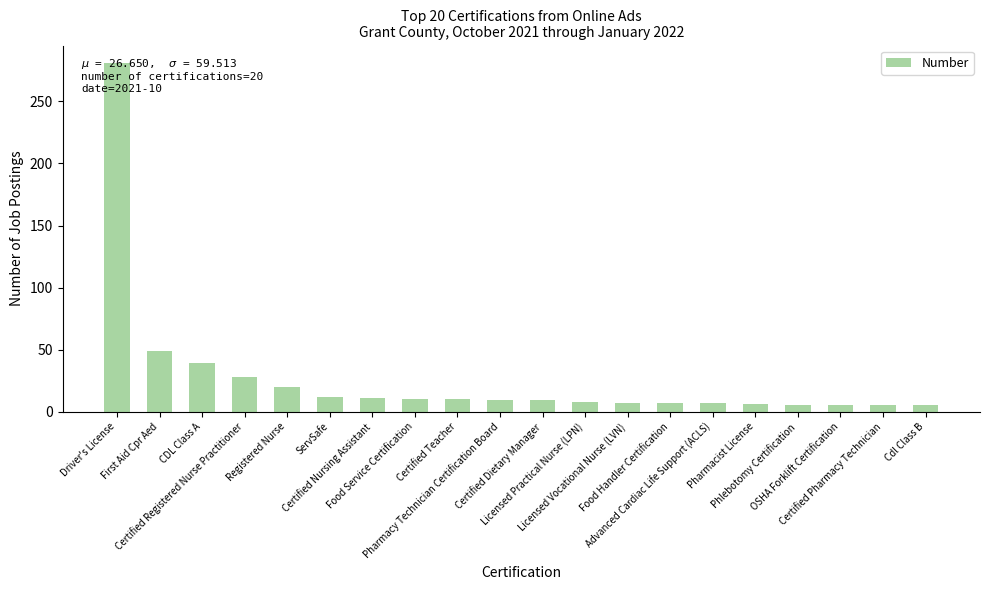

How many categories are shown in the chart?

20